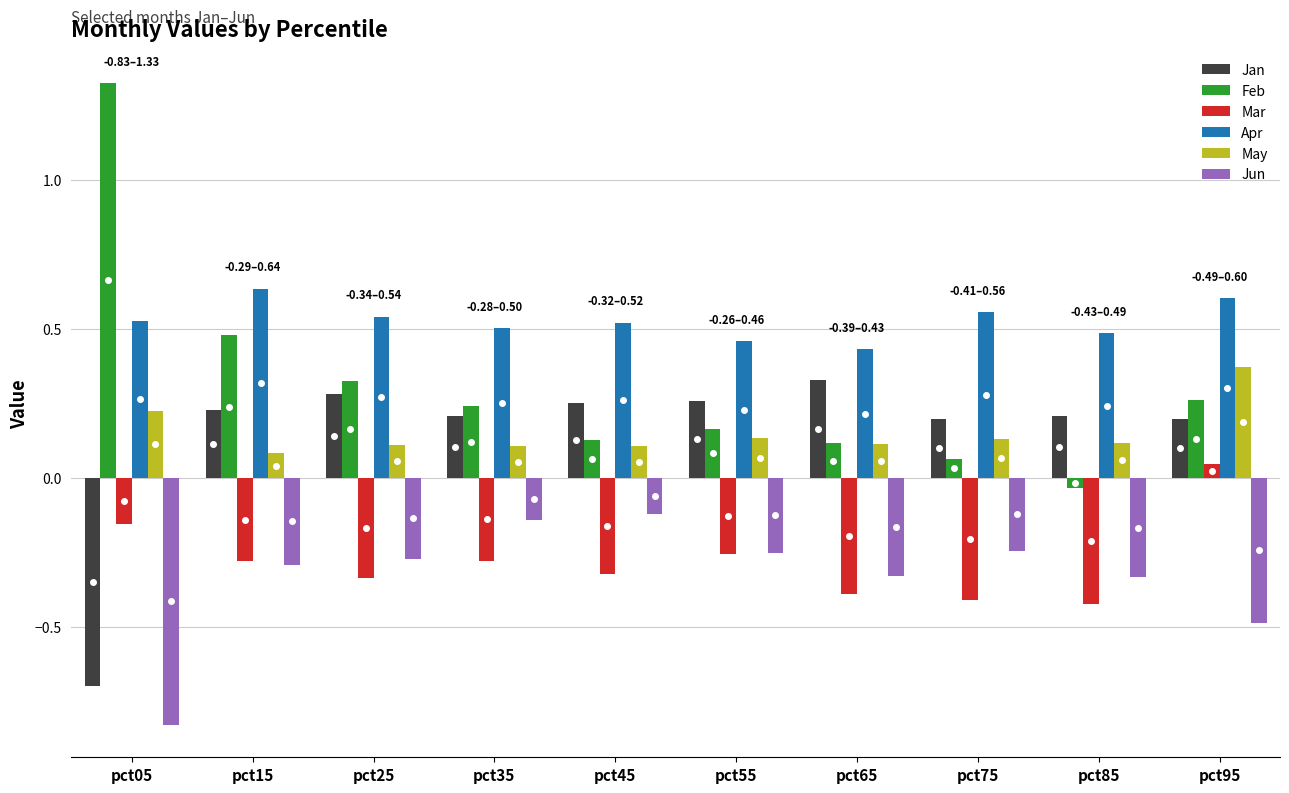

Between pct05 and pct15, which series saw the biggest shift?

Jan